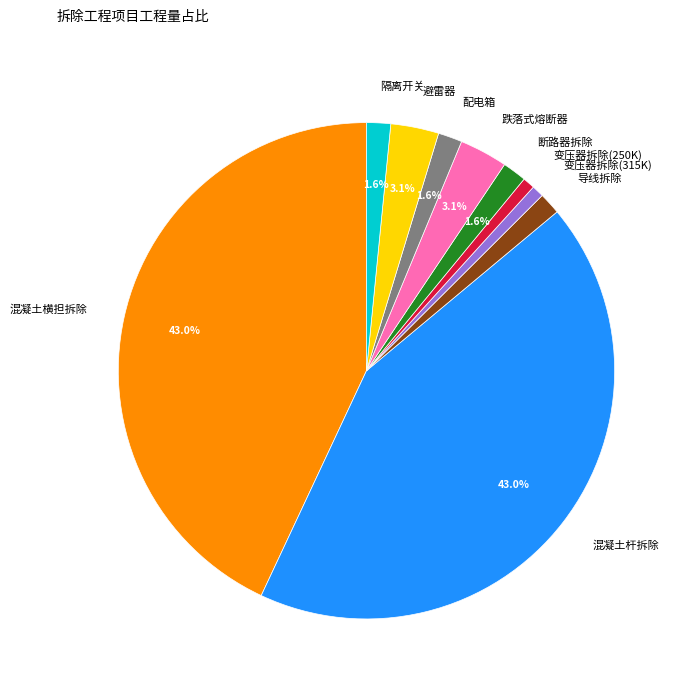

To the nearest percent, what portion does 混凝土杆拆除 represent?

43%